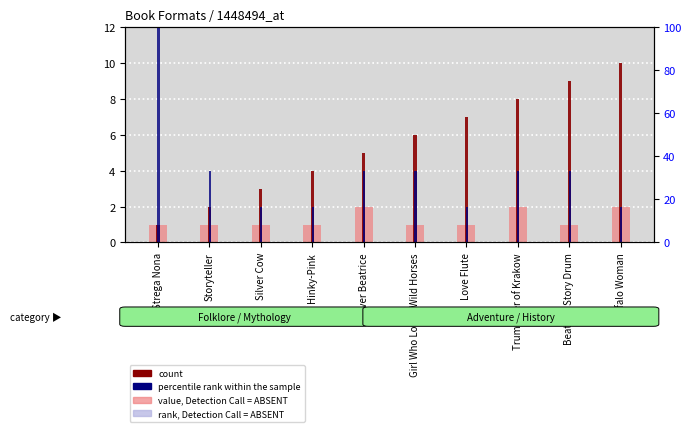

How many groups of bars are there?

10